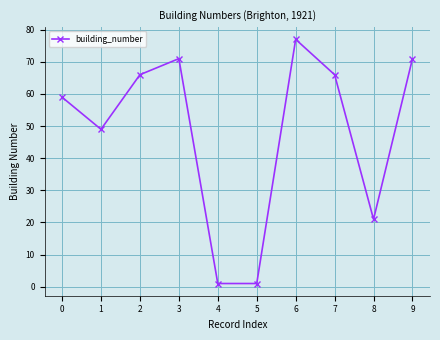

What is the sum of all values?

482